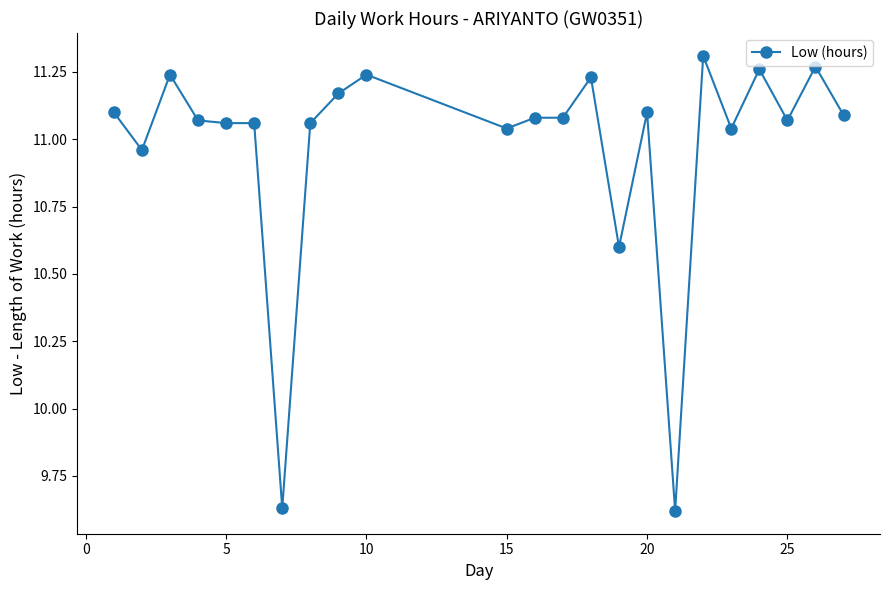

True or false: the data has more than 2 interior local peaks.

True